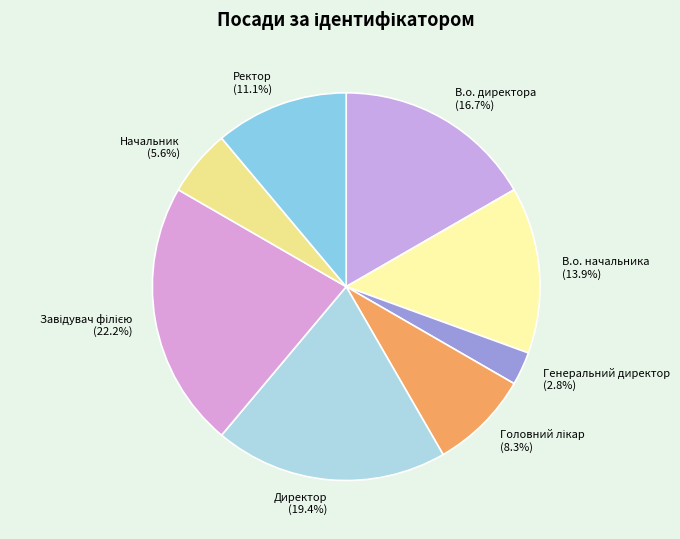

To the nearest percent, what is the average slice percentage?

12%